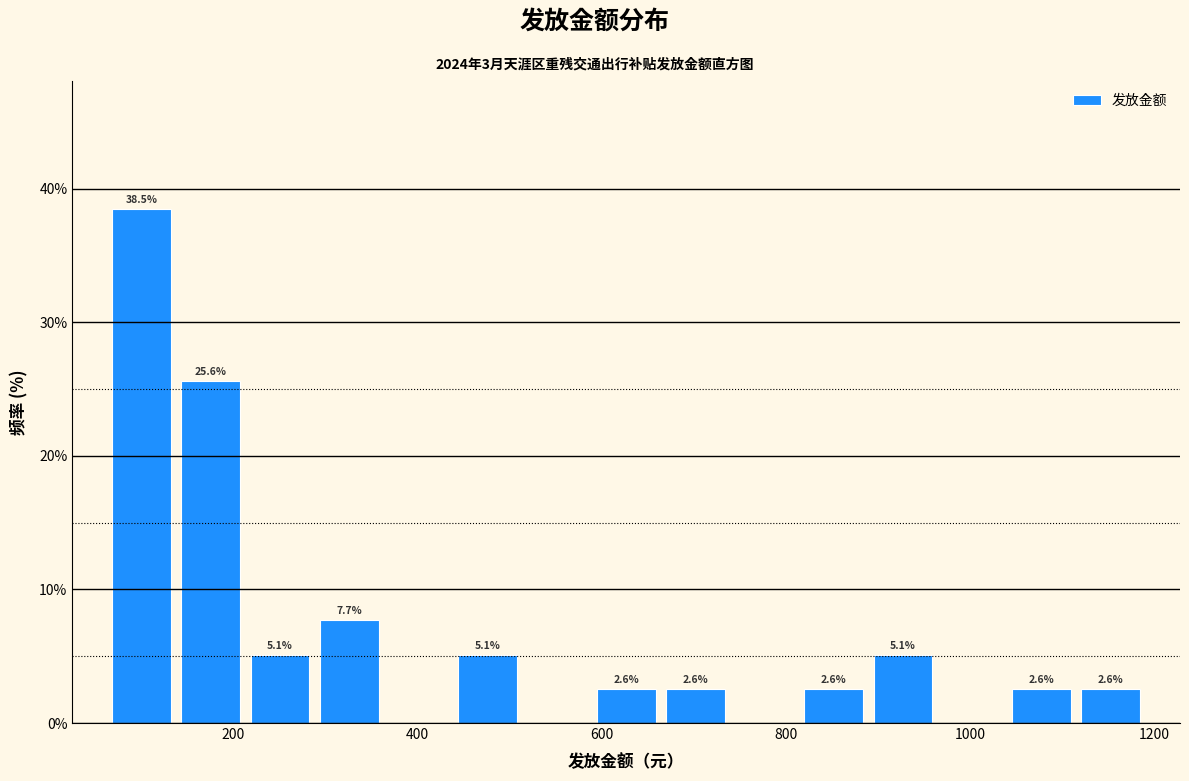

Read against the x-axis, roughly where is the centre of the tallest bar?

100